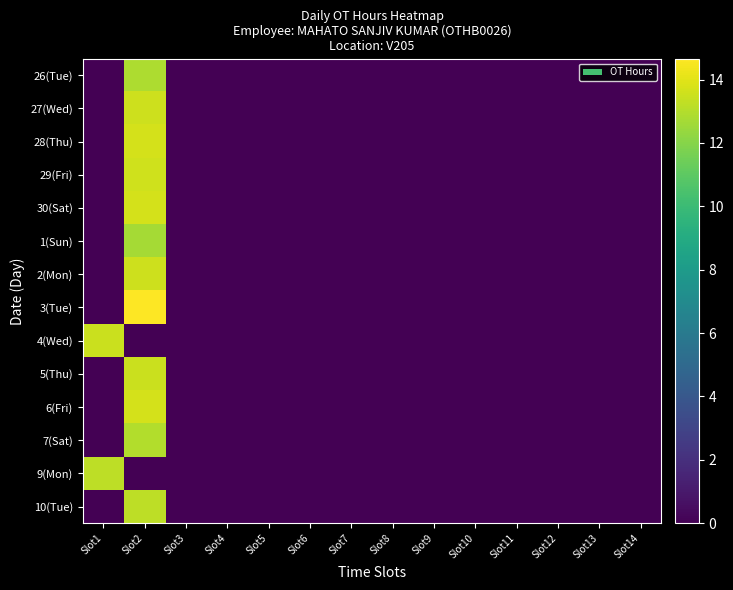

What is the spread (max minus min) of values at Slot2?

14.7